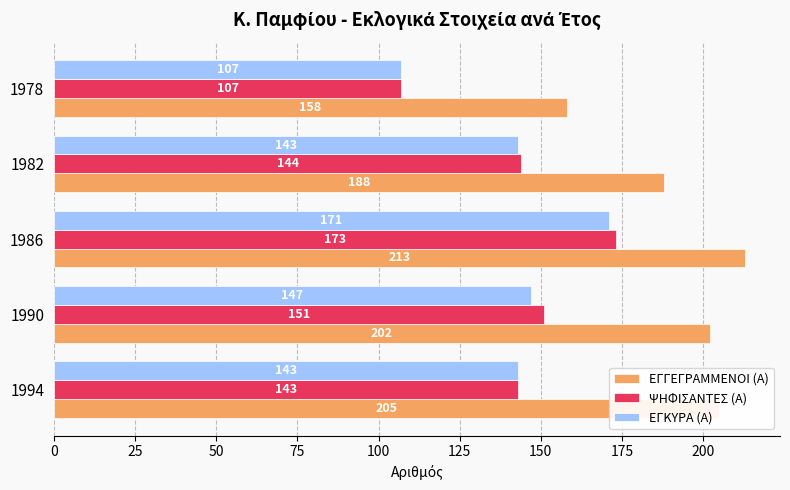

What is the sum of all ΕΓΓΕΓΡΑΜΜΕΝΟΙ (Α) values?

966